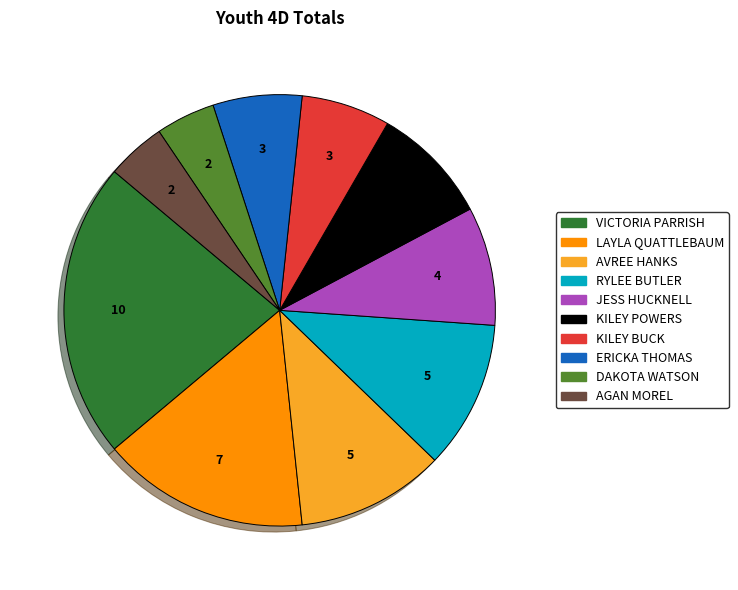

What is the ratio of the value at KILEY BUCK to the value at VICTORIA PARRISH?

0.3